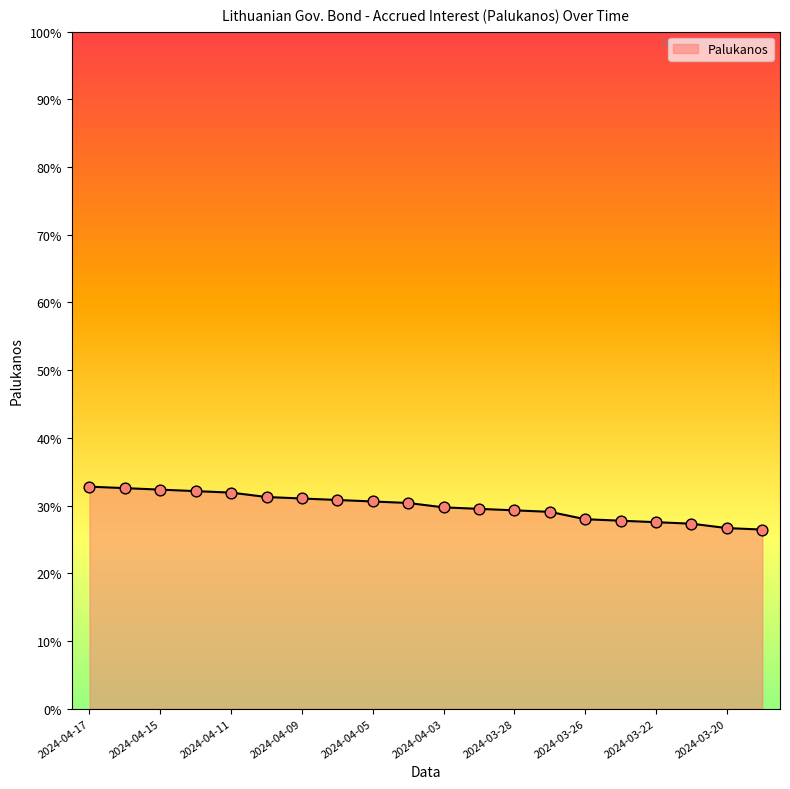

Does the chart have visible grid lines?

No